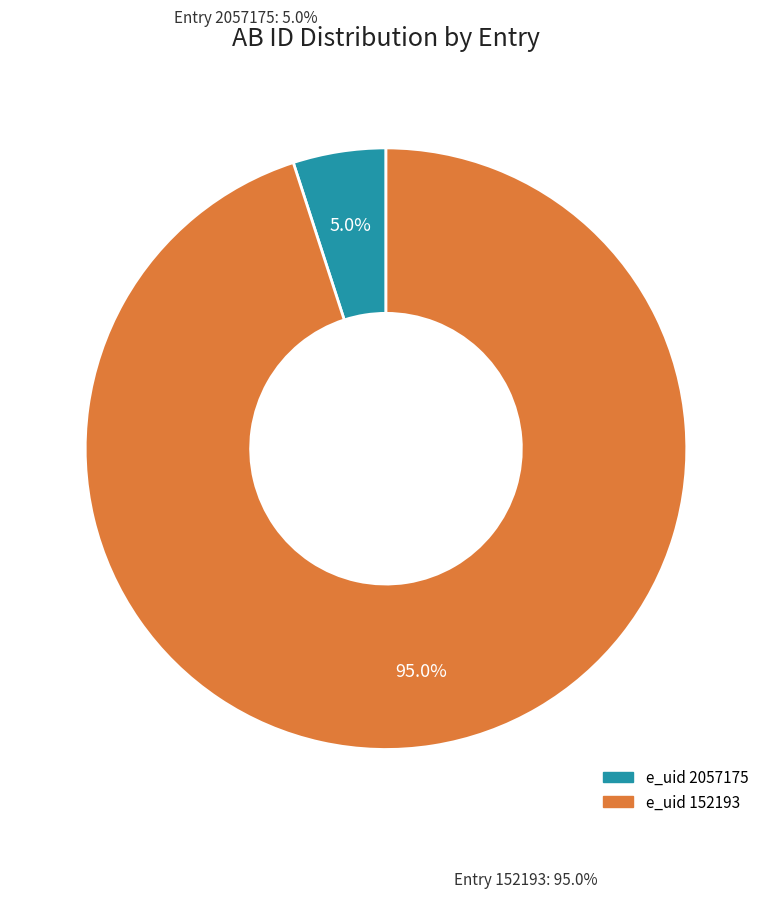

Rank the categories by value from highest to lowest.

152193, 2057175